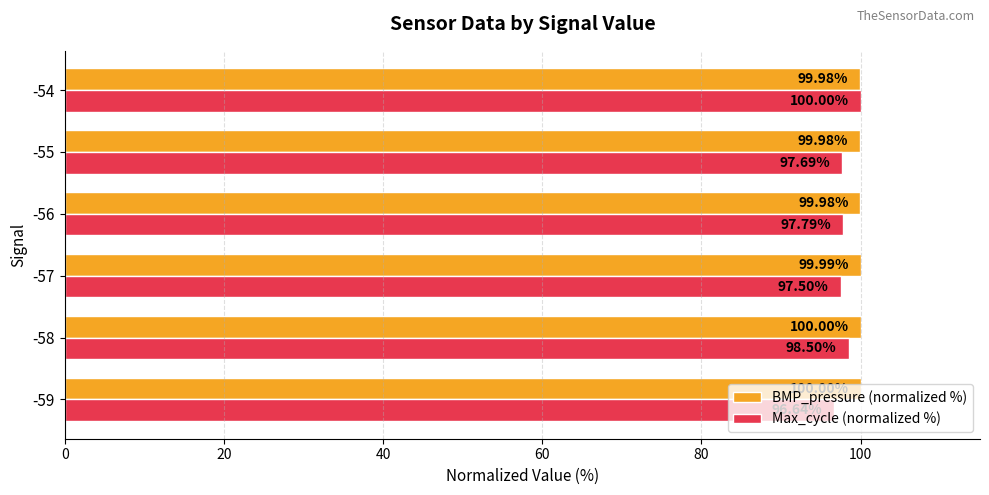

Rank the series at -57 from lowest to highest value.

Max_cycle (normalized %), BMP_pressure (normalized %)